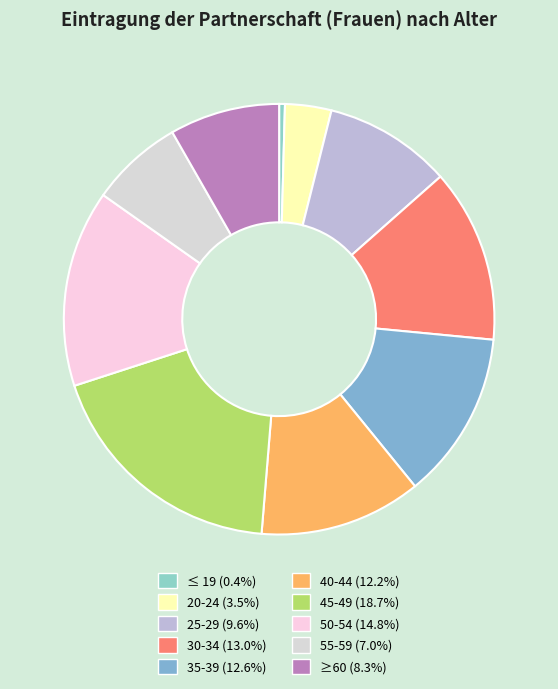

Between 40-44 and 55-59, which is larger?

40-44